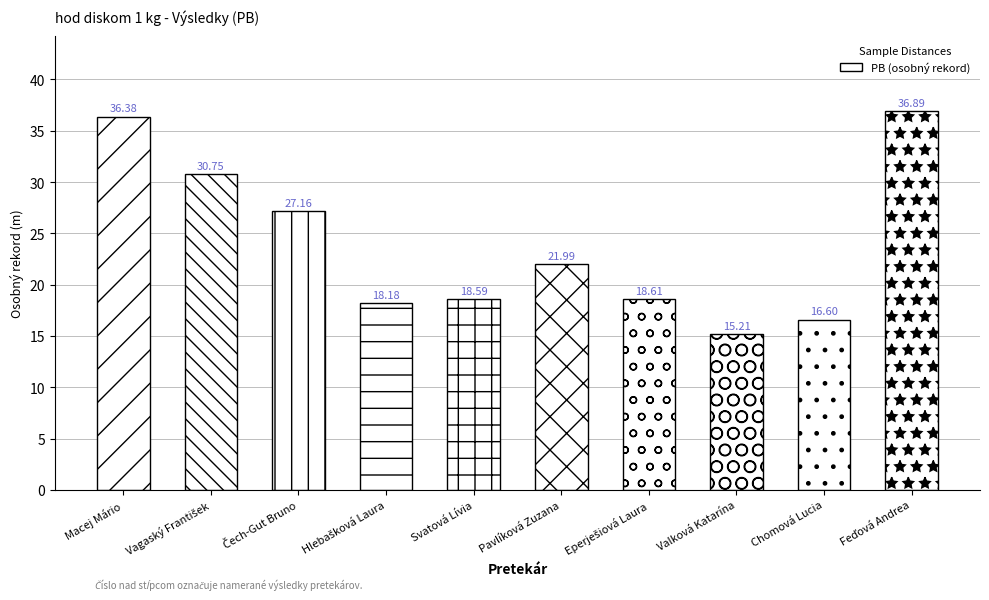

Approximately how many times larger is the value at Pavlíková Zuzana compared to Macej Mário?

0.6